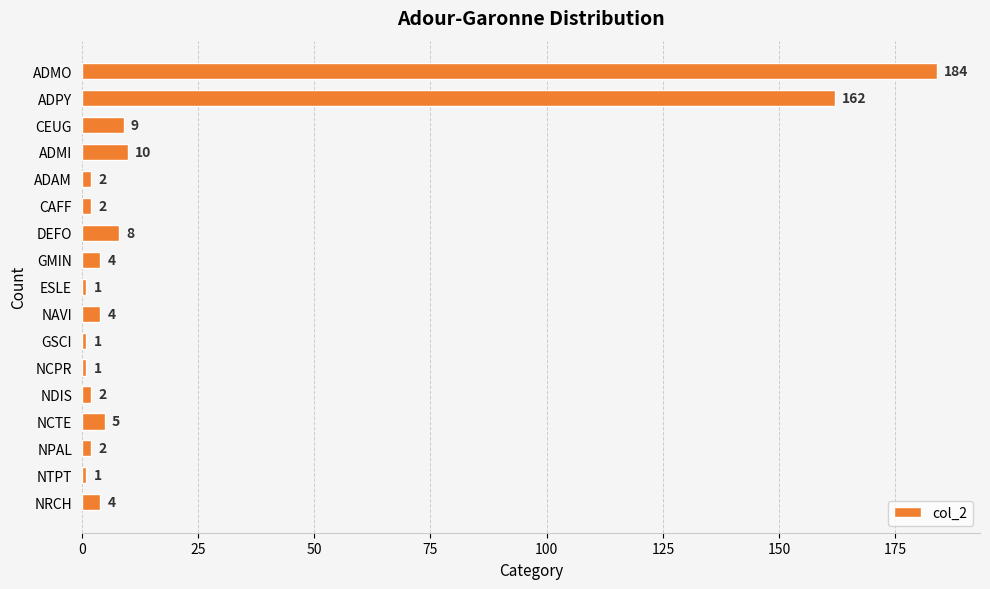

How many bars are there in total?

17